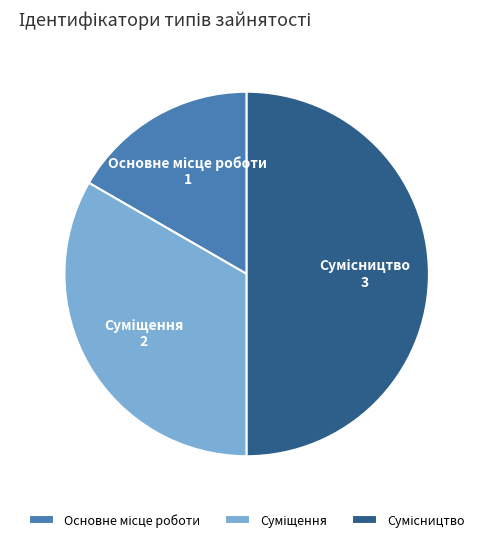

Which slice is the smallest?

Основне місце роботи